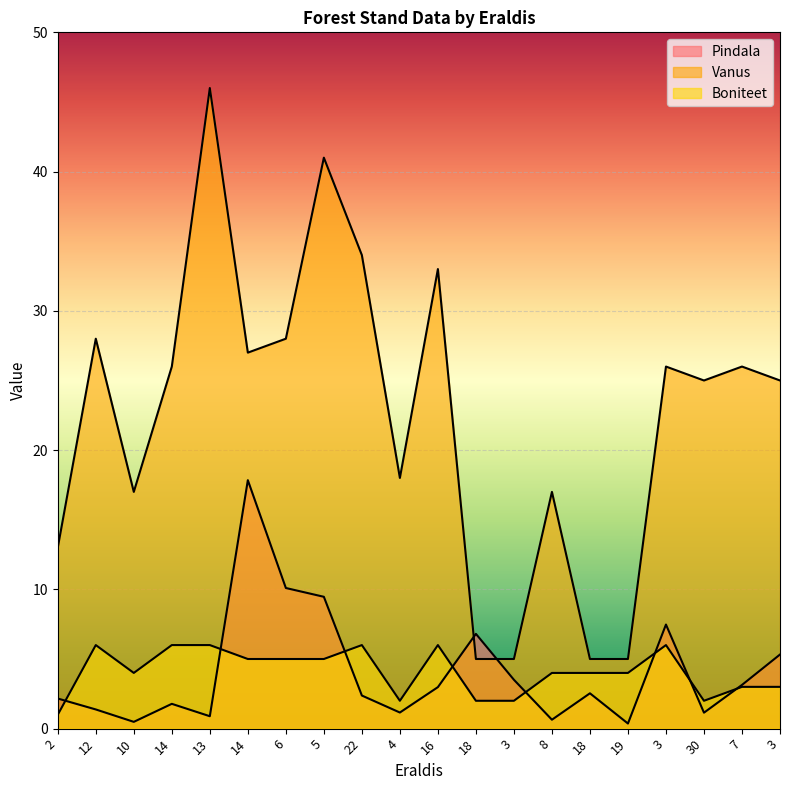

True or false: Boniteet has more than 2 points higher than both neighbors.

True